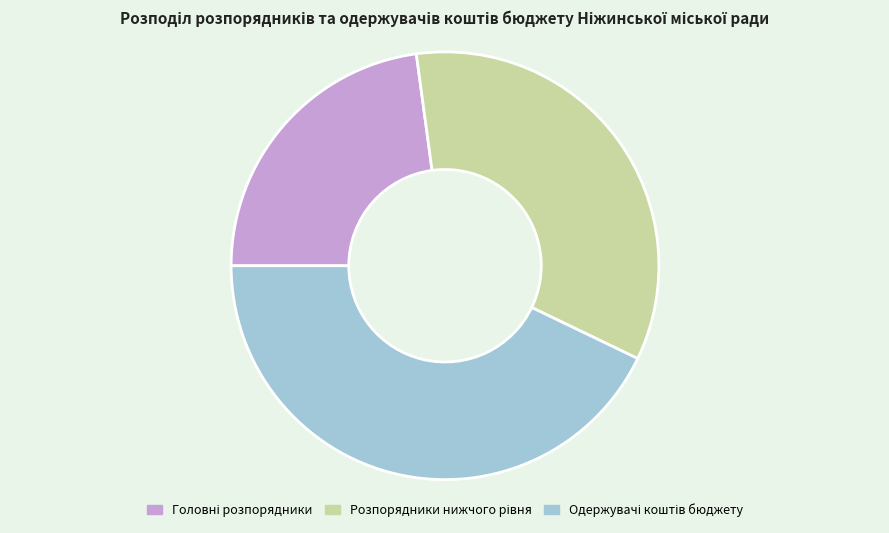

Is there any slice that represents more than half of the pie?

No